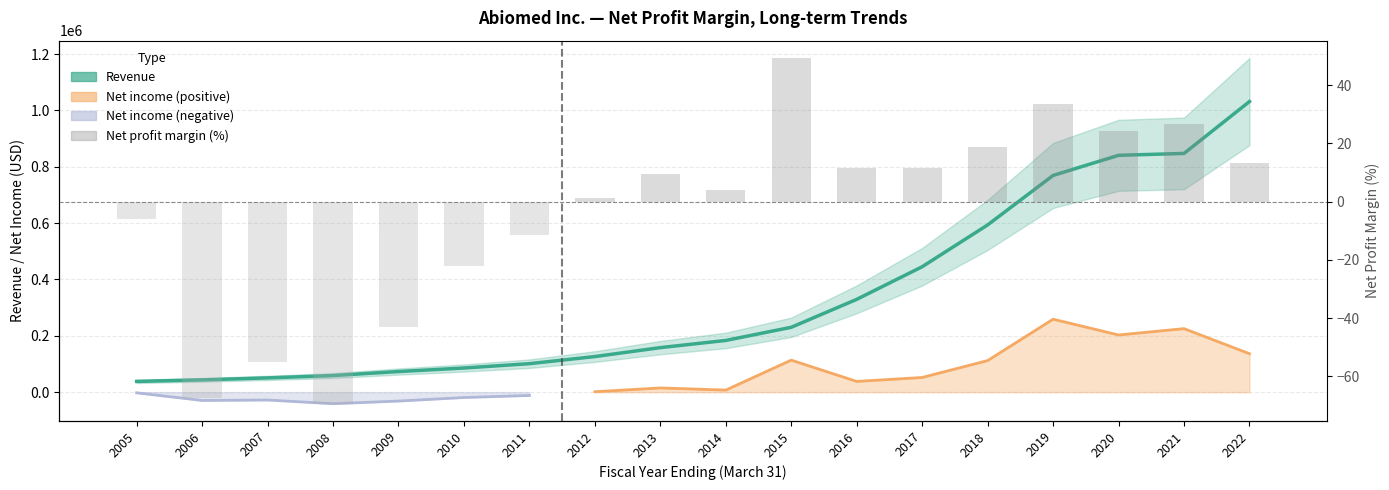

What is the difference between the highest and lowest values at 2010?

85735.2